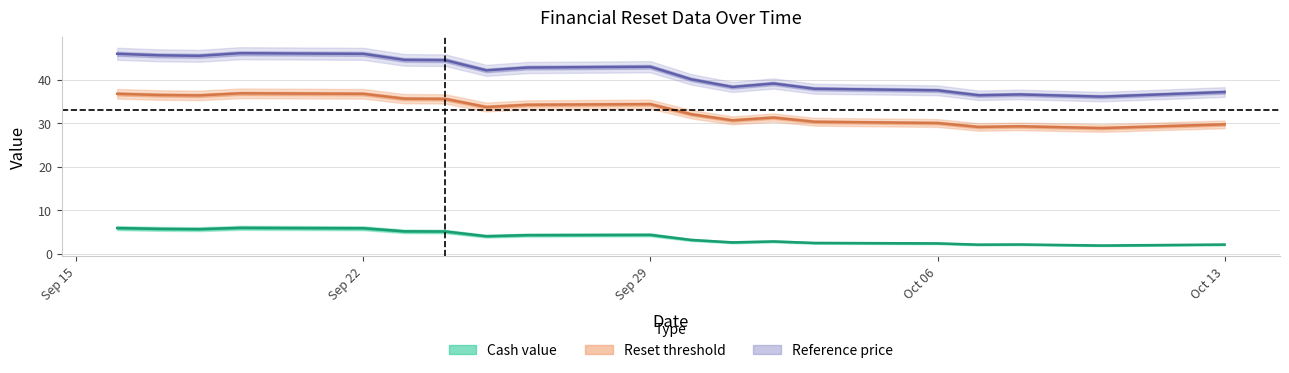

In Reference price, how many points are higher than both neighbors (excluding endpoints)?

4